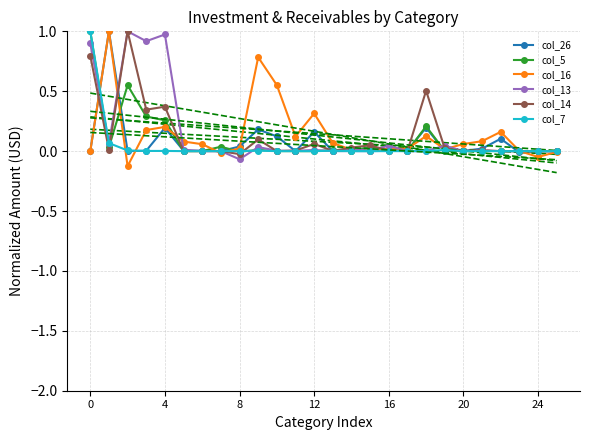

What is the label of the 15th point from the left?

14